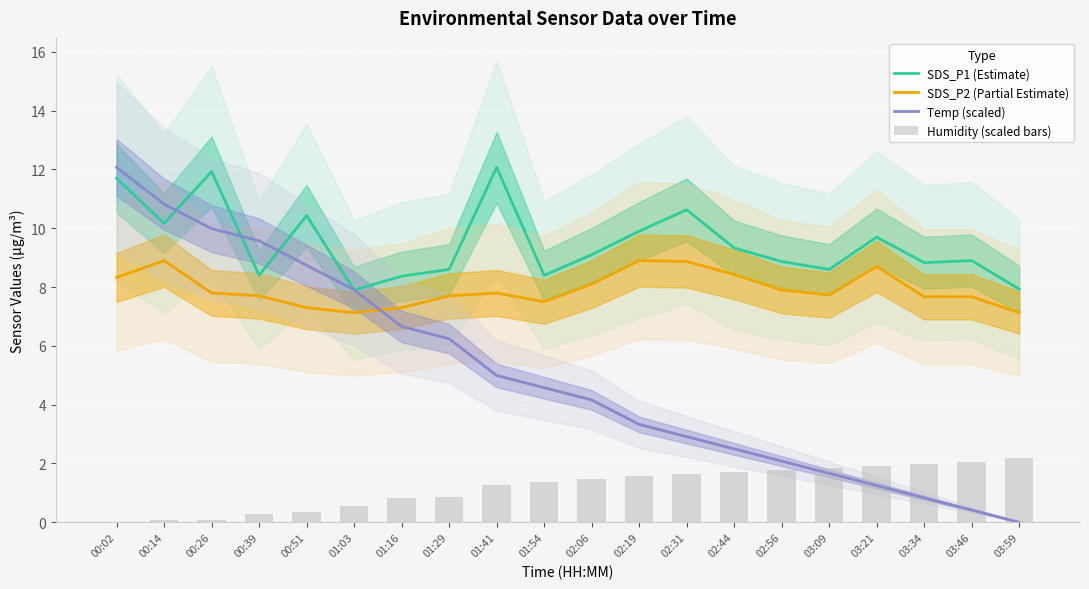

What is the sum of all Temp (scaled) values?

100.7